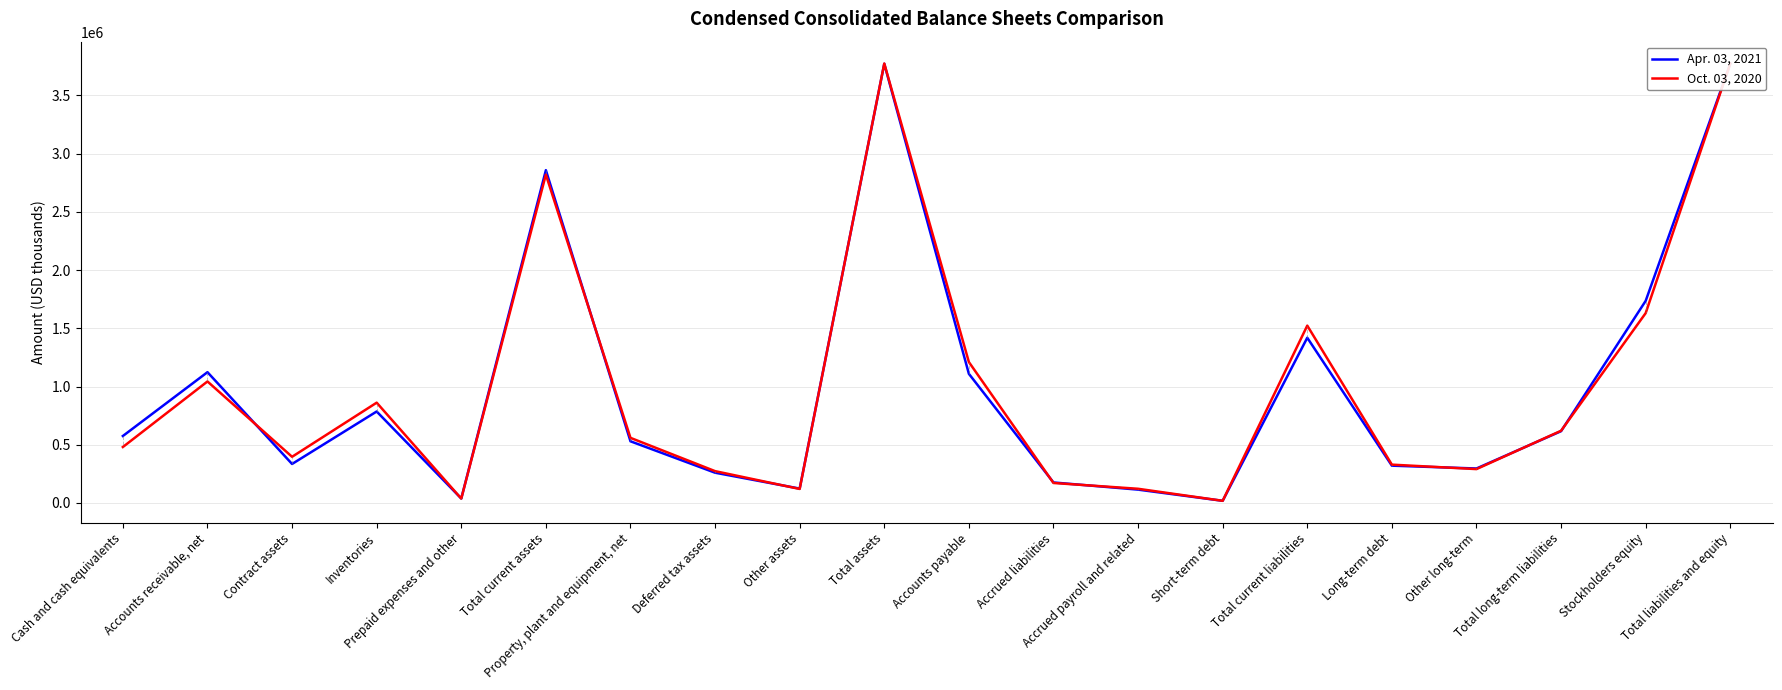

Rank the series by their average value, from highest to lowest.

Oct. 03, 2020, Apr. 03, 2021